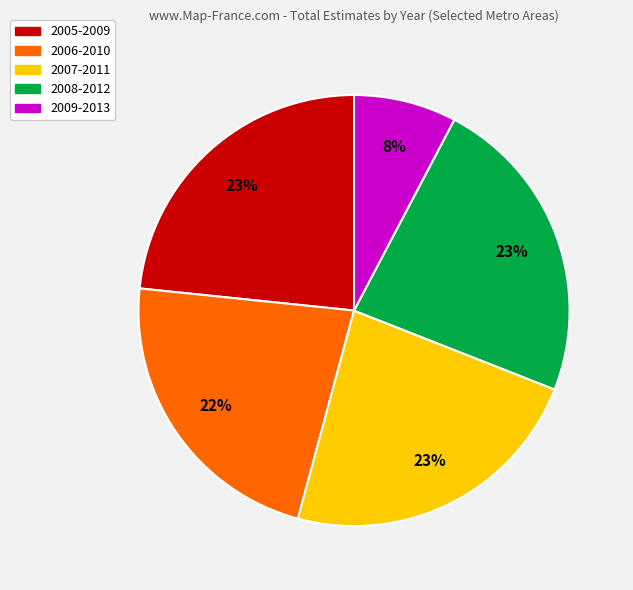

Is there a majority slice in this chart?

No